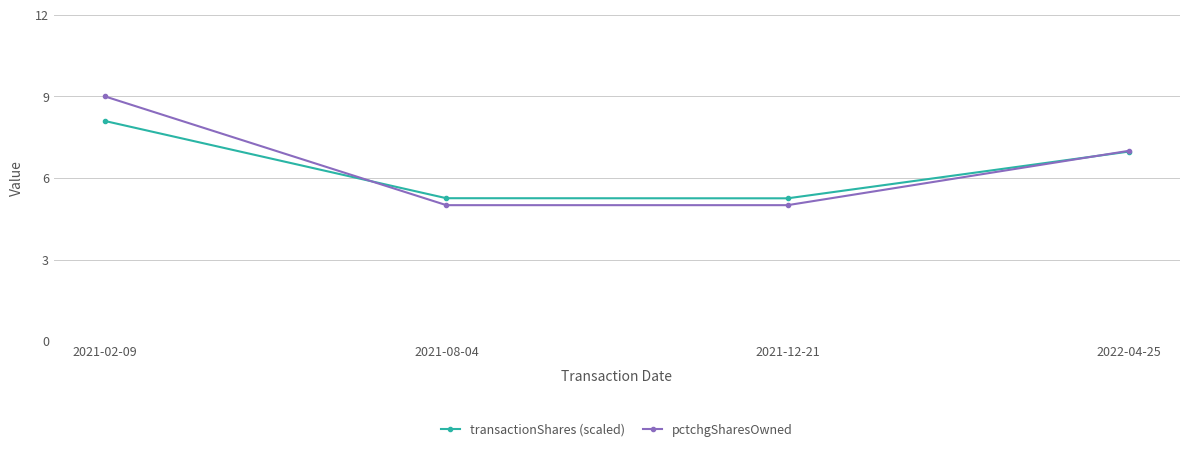

Is the value of transactionShares (scaled) at 2021-12-21 greater than the value of pctchgSharesOwned at 2021-12-21?

Yes